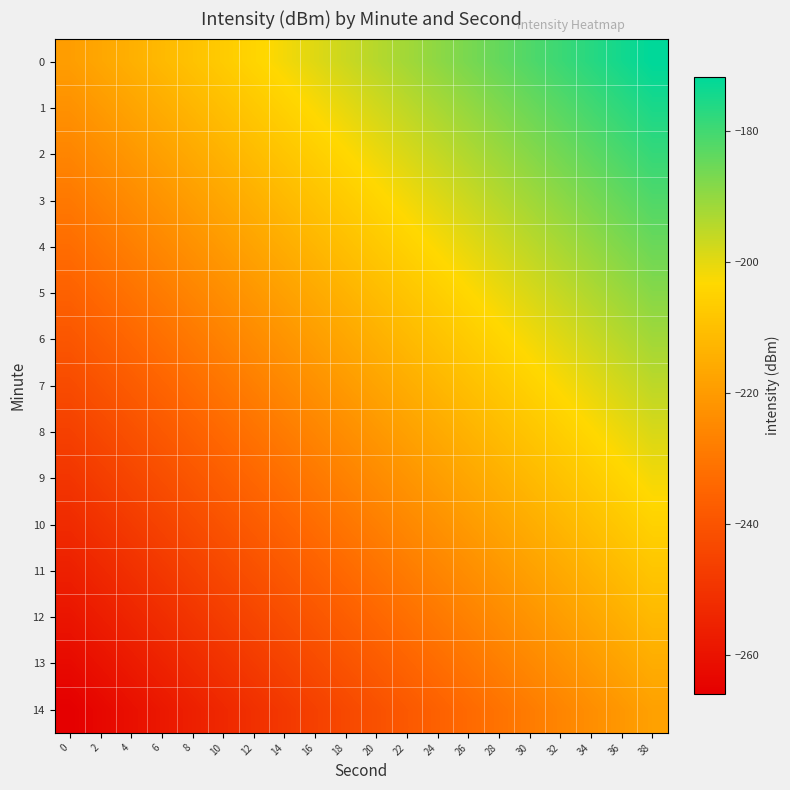

How many series are shown in this chart?

15